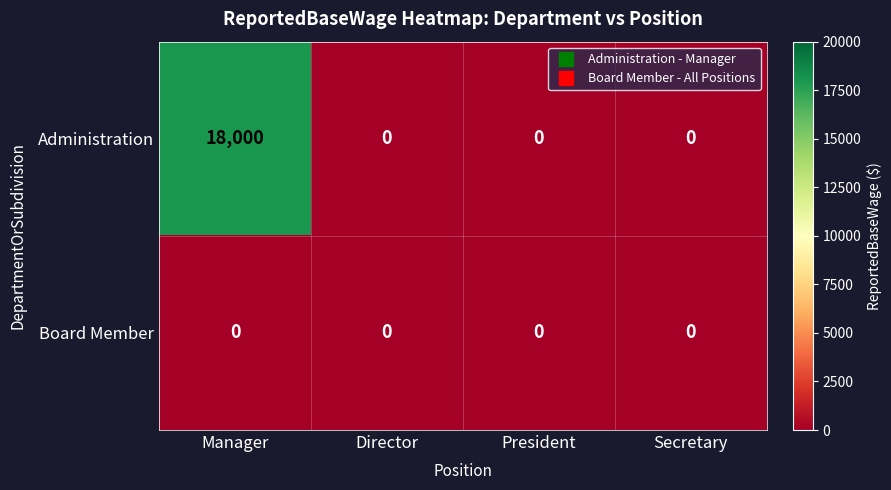

Which series has the largest total across all categories?

Administration